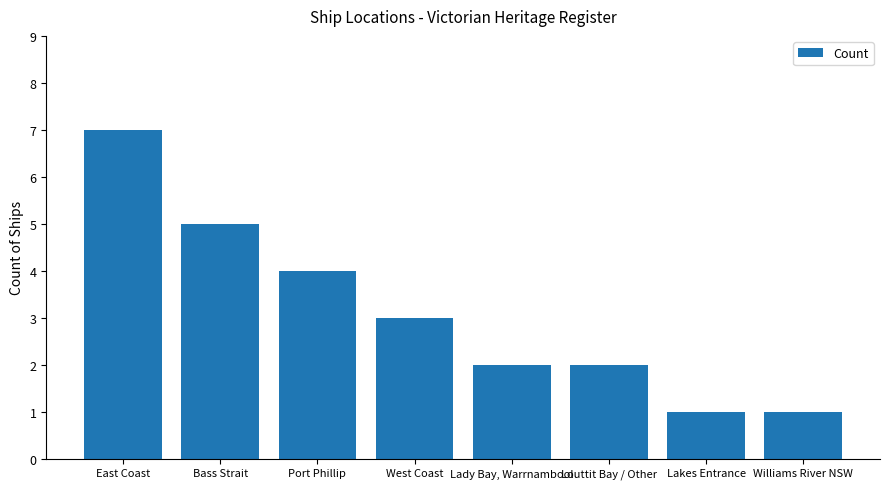

The chart shows a value of 3 at Port Phillip. True or false?

False